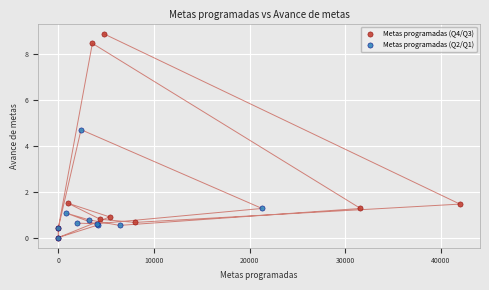

Which series has the largest Y range (max minus min)?

Metas programadas (Q4/Q3)